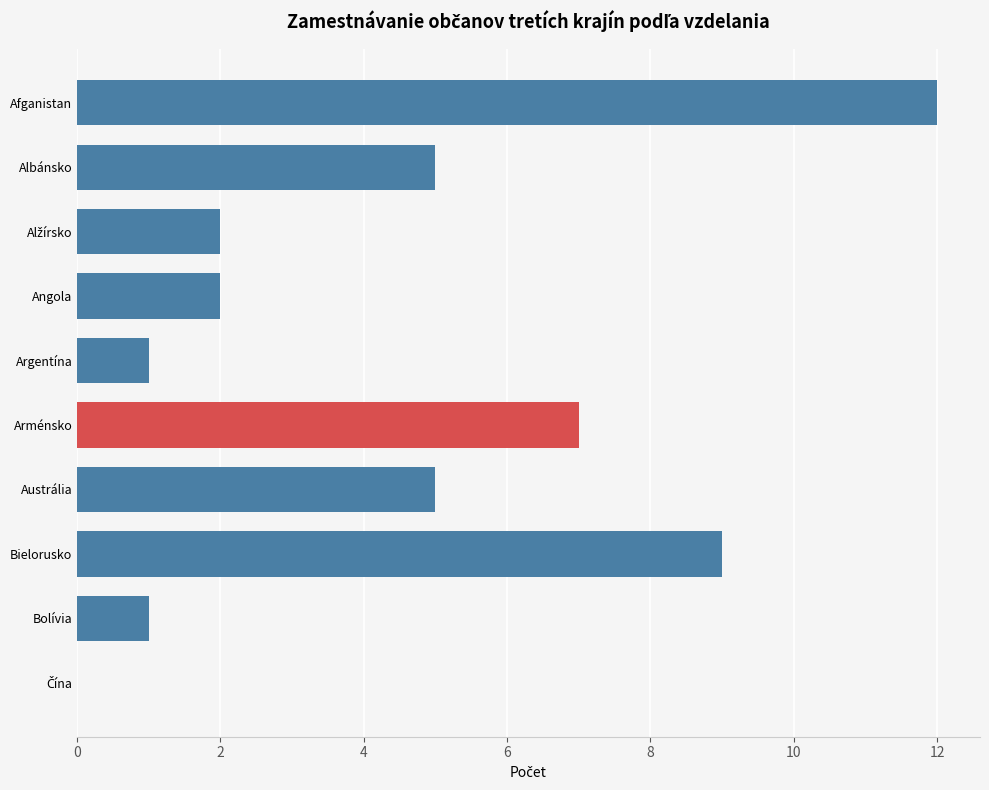

What is the sum of the values at Bielorusko and Arménsko?

16